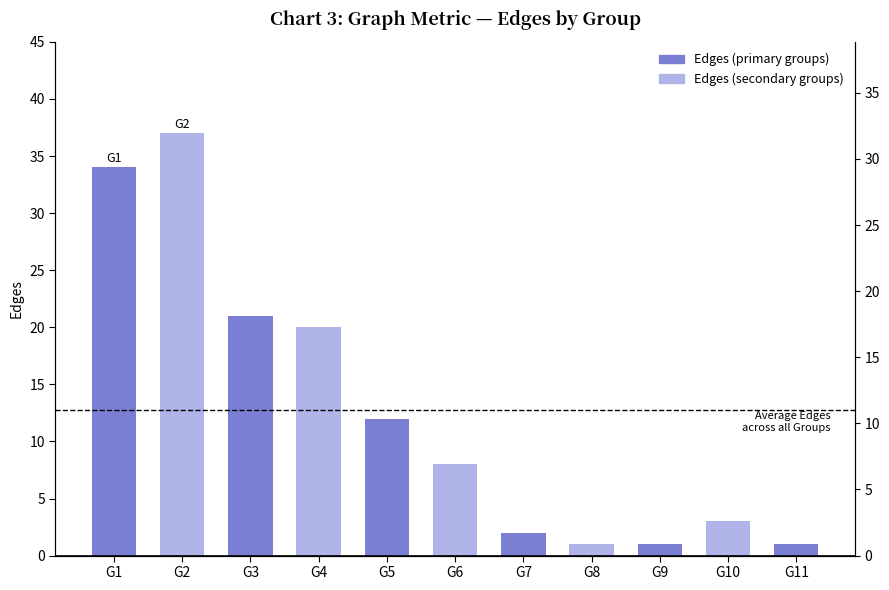

What is the value of the 11th bar from the left?

1